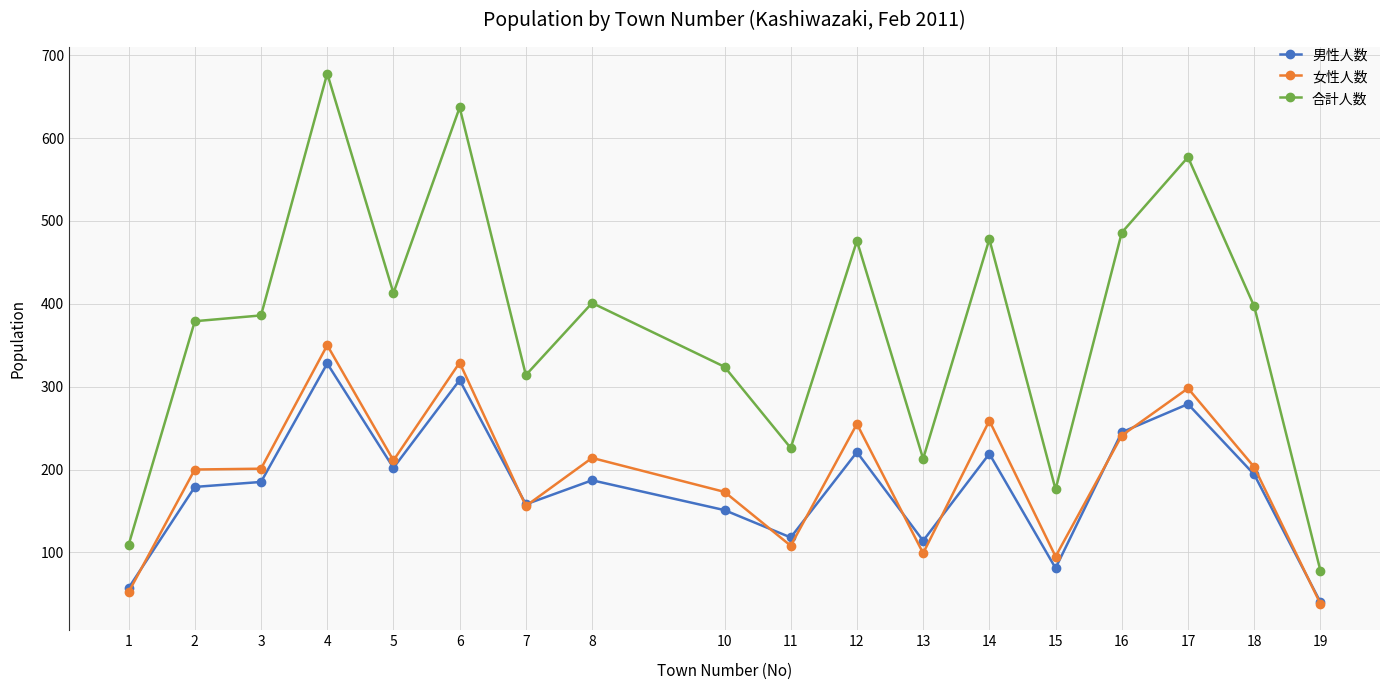

True or false: 合計人数 and 男性人数 cross at least once.

False